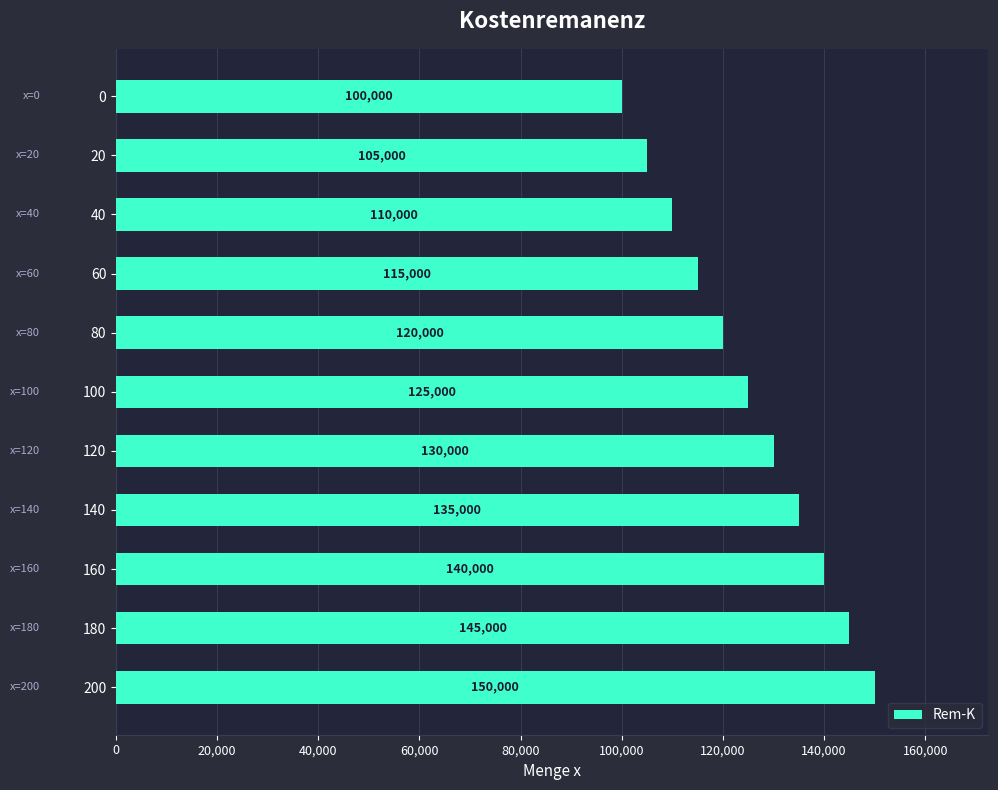

The value at 60 is 39735. True or false?

False